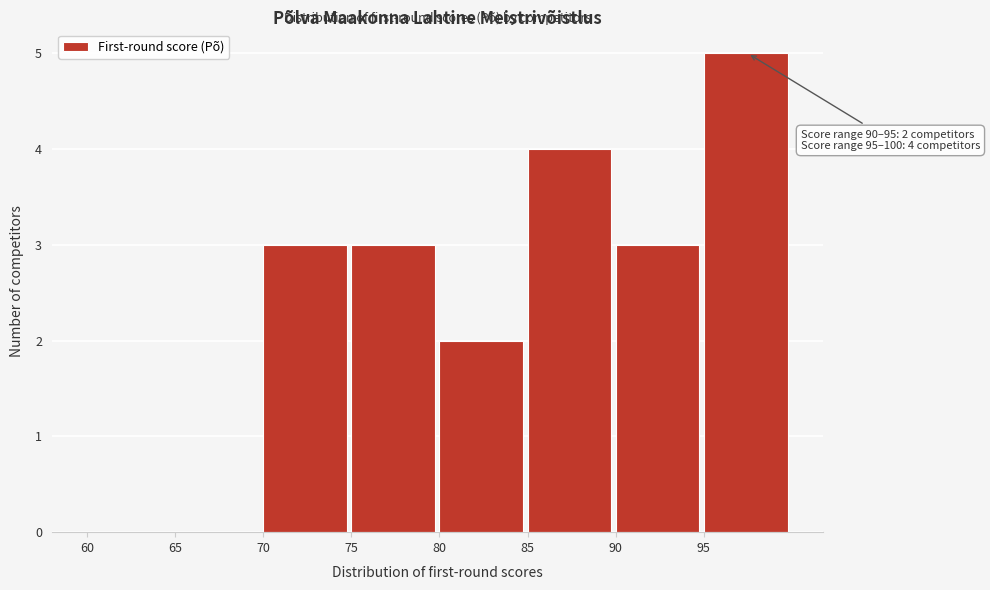

Which range on the x-axis has the tallest bar?

95 to 100